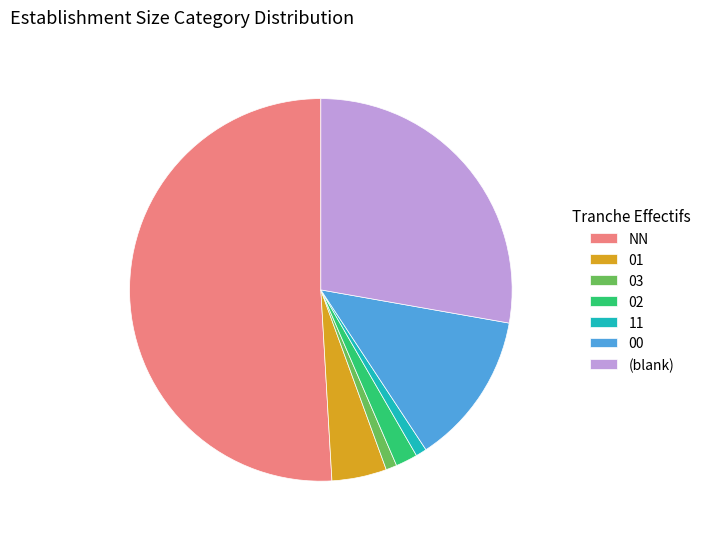

Which slice is the largest?

NN